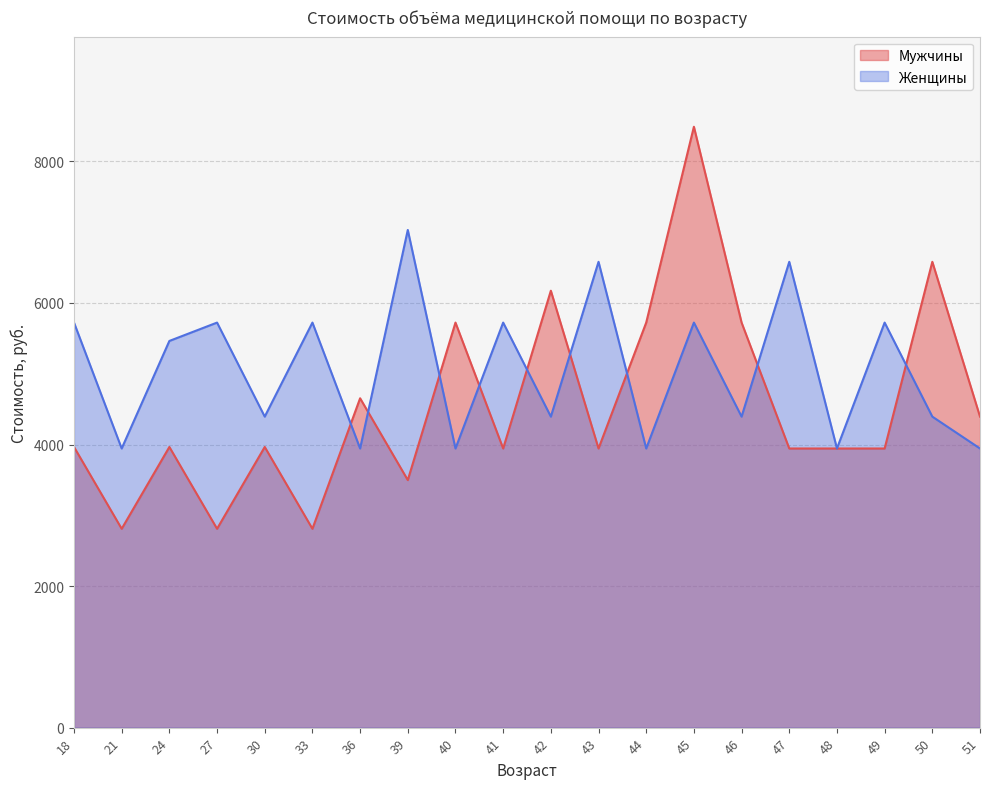

What value does the Женщины series have at 30?

4393.8